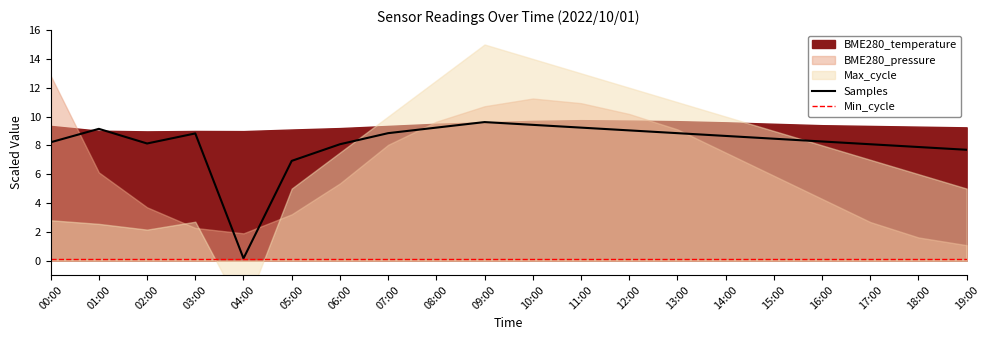

Is the value of Samples at 10:00 greater than the value of Min_cycle at 02:00?

Yes